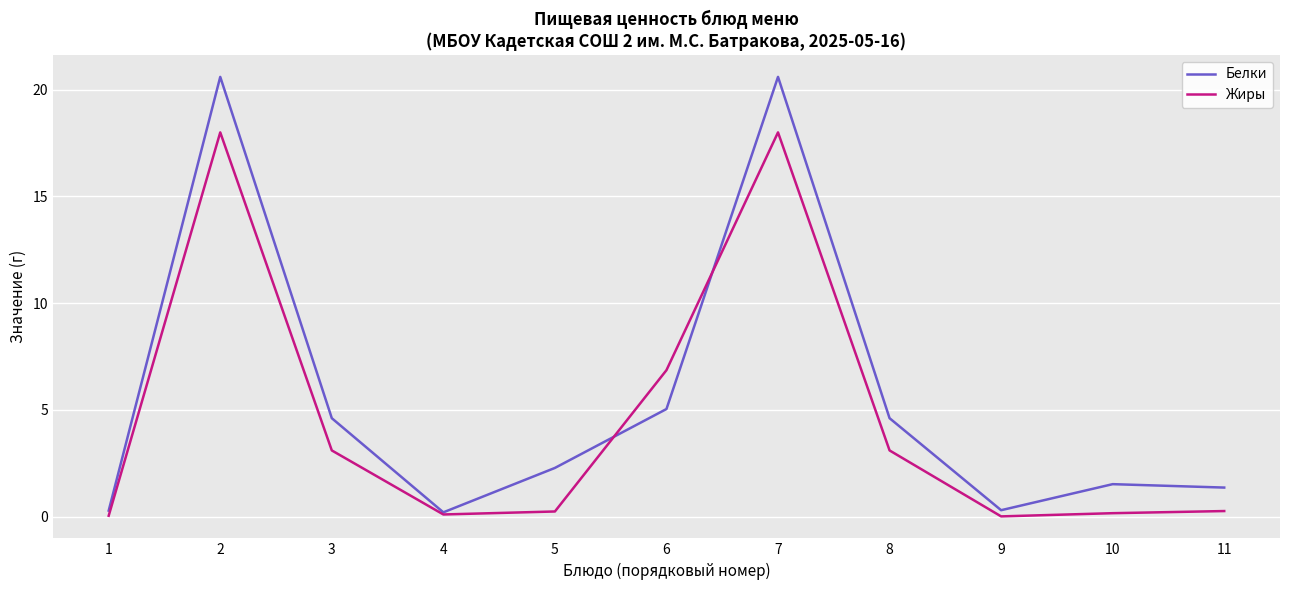

What is the maximum value shown in the chart?

20.6